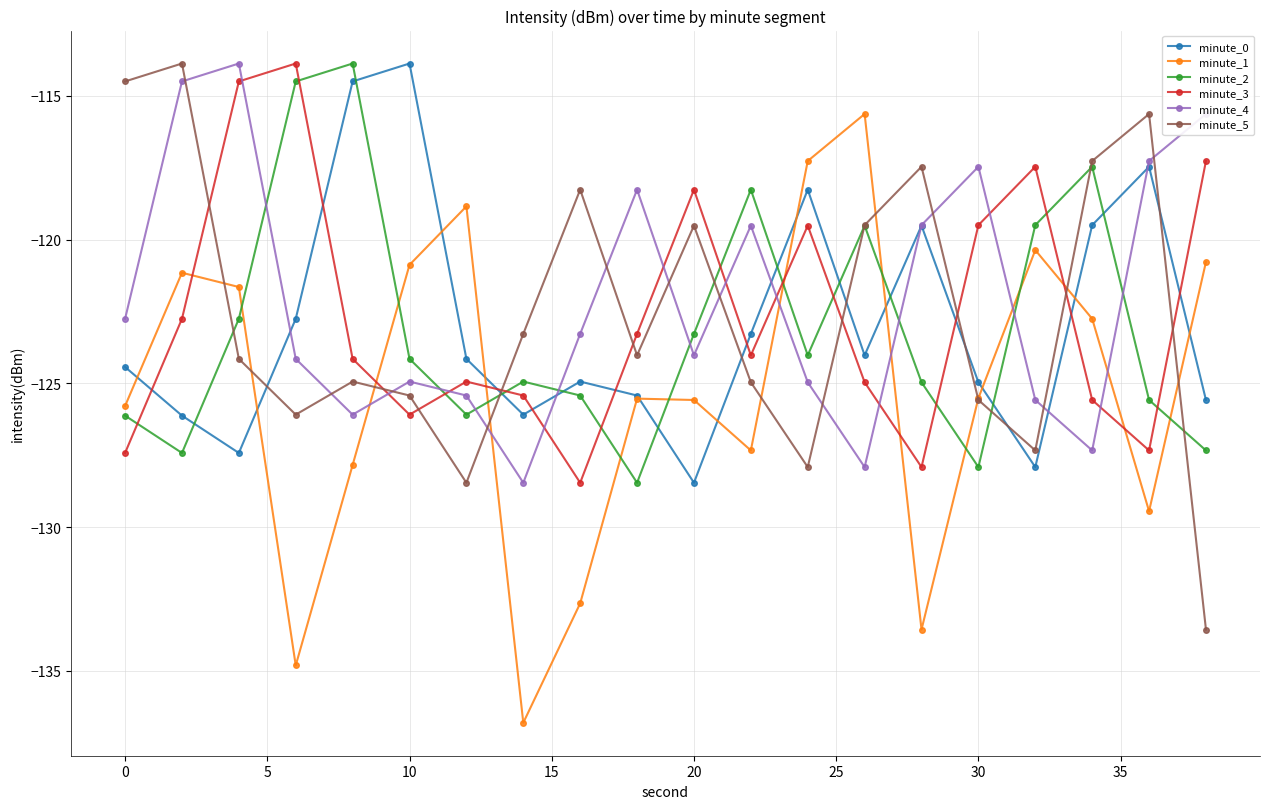

Does the chart have visible grid lines?

Yes